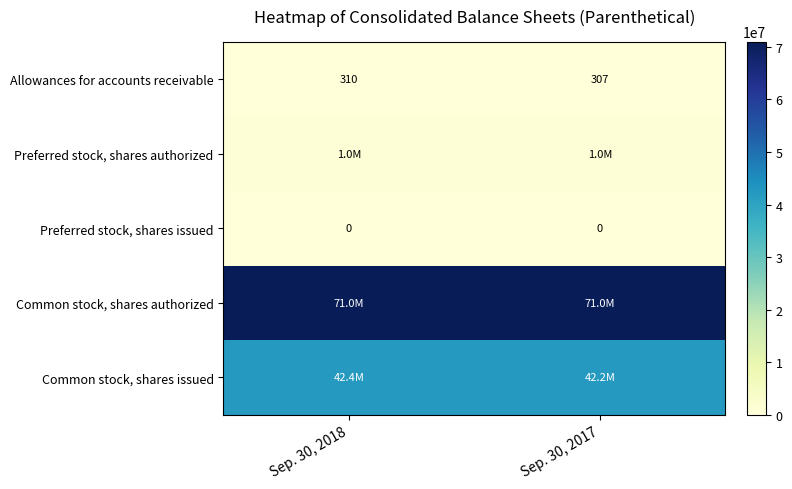

What is the spread (max minus min) of values at Sep. 30, 2017?

71000000